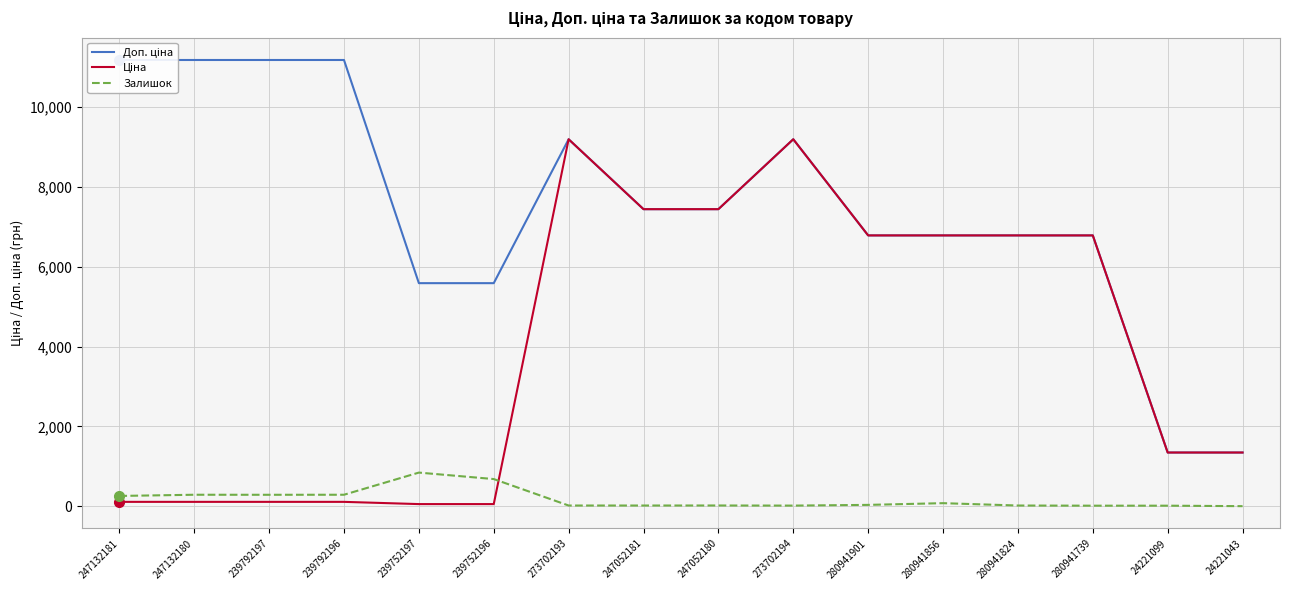

Which series has the largest range (max minus min)?

Доп. ціна